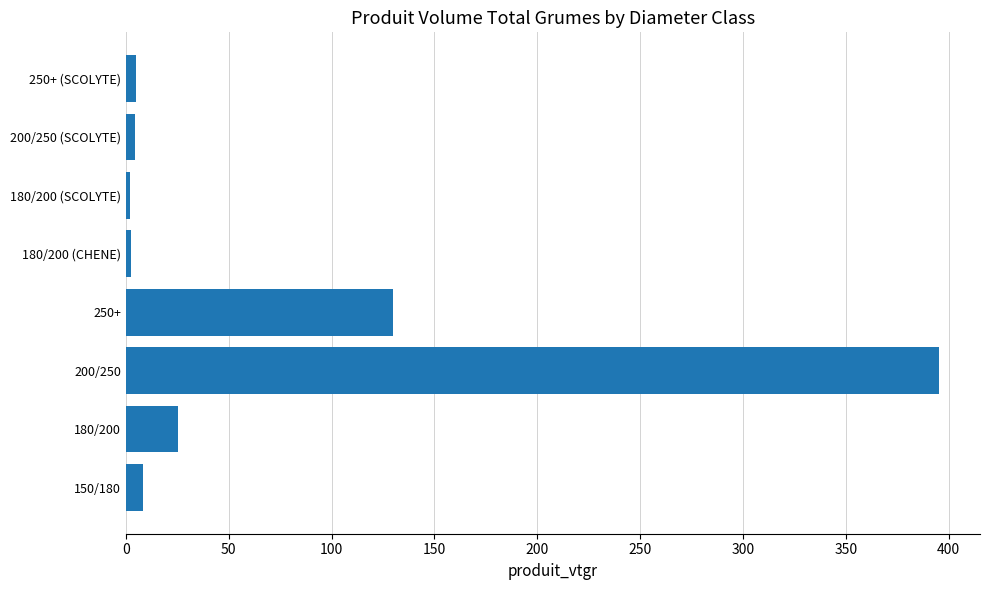

True or false: the data shows 4.3 at 200/250 (SCOLYTE).

True